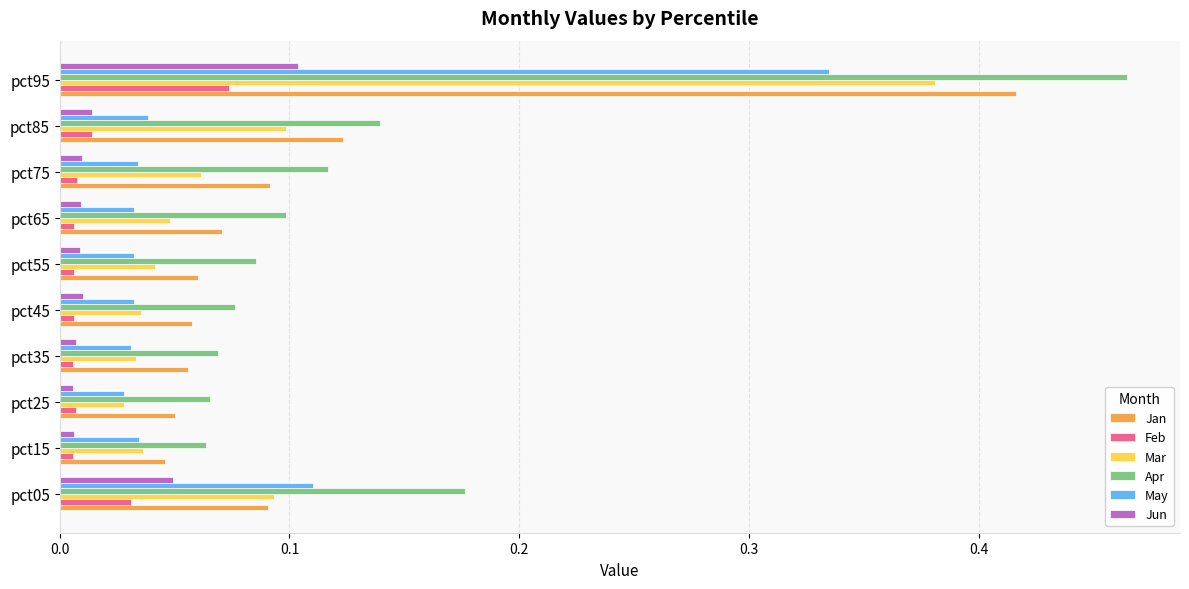

Which series changed the most between pct65 and pct95?

Apr